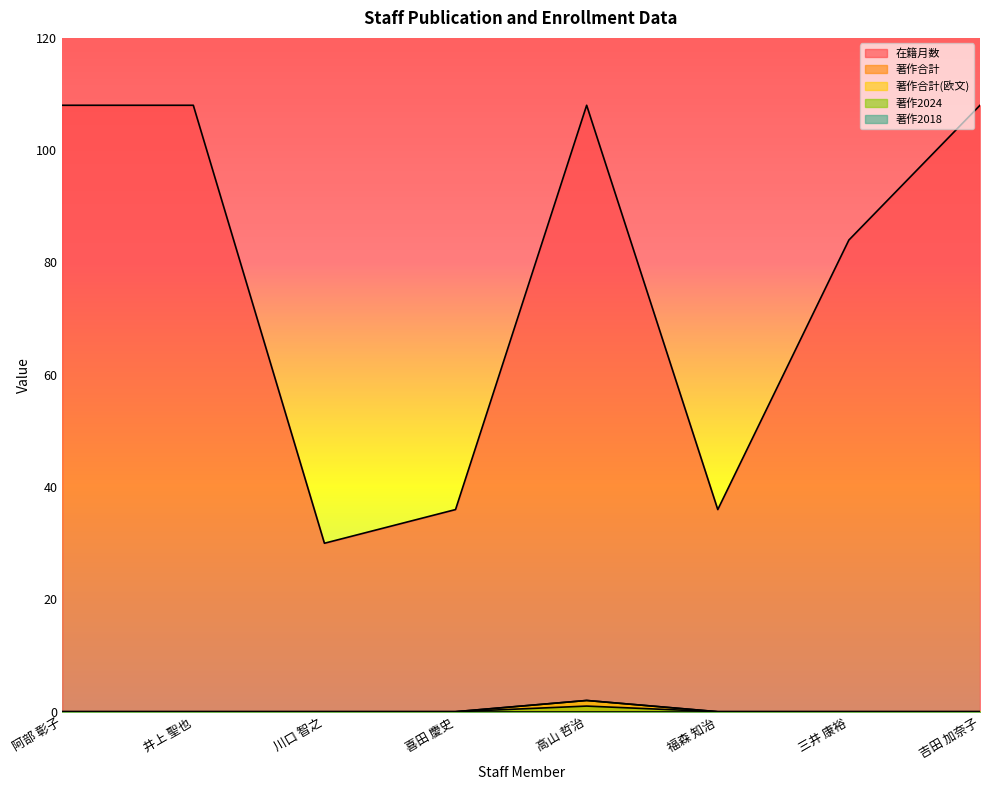

Rank the categories by 著作合計 value from lowest to highest.

阿部 彰子, 井上 聖也, 川口 智之, 喜田 慶史, 福森 知治, 三井 康裕, 吉田 加奈子, 高山 哲治